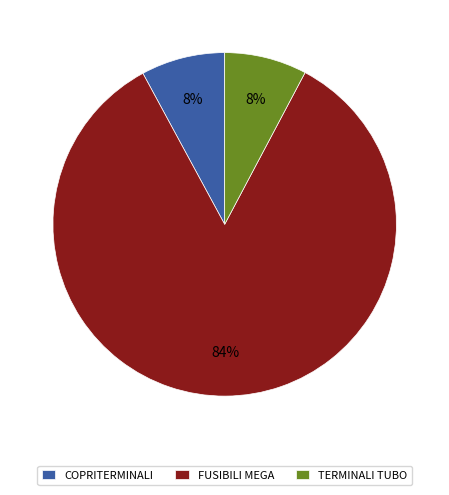

Combined, do TERMINALI TUBO and FUSIBILI MEGA account for over 50%?

Yes